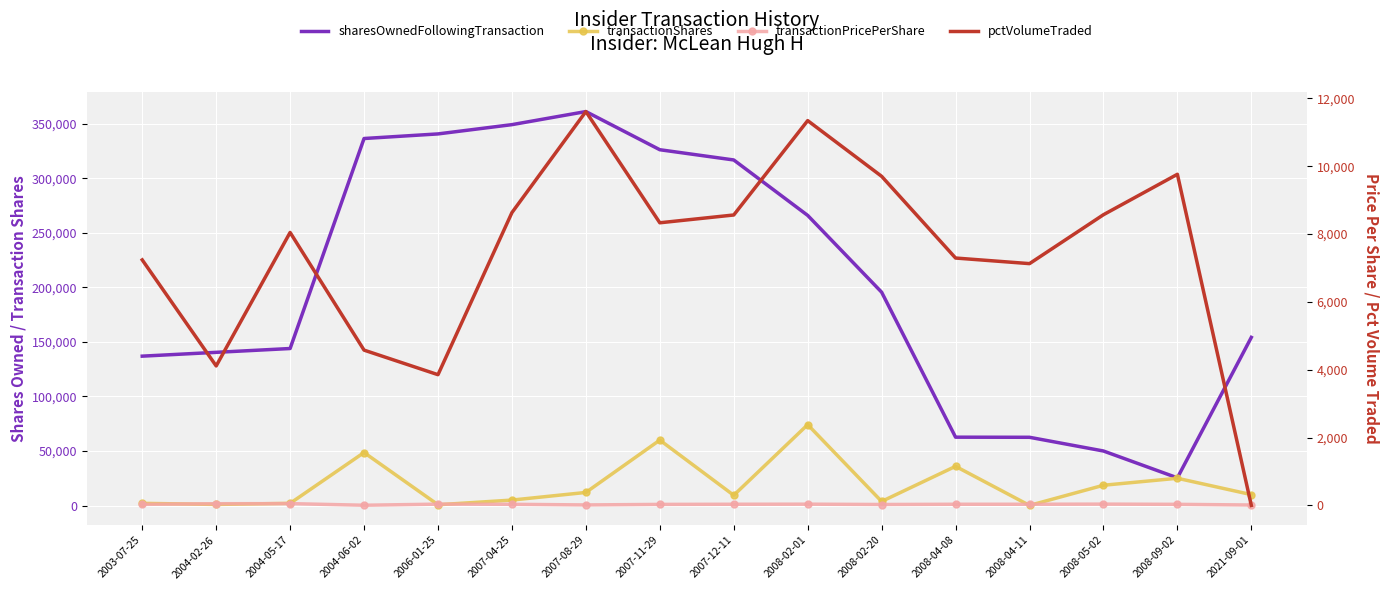

Which category has the highest value in the transactionShares series?

2008-02-01